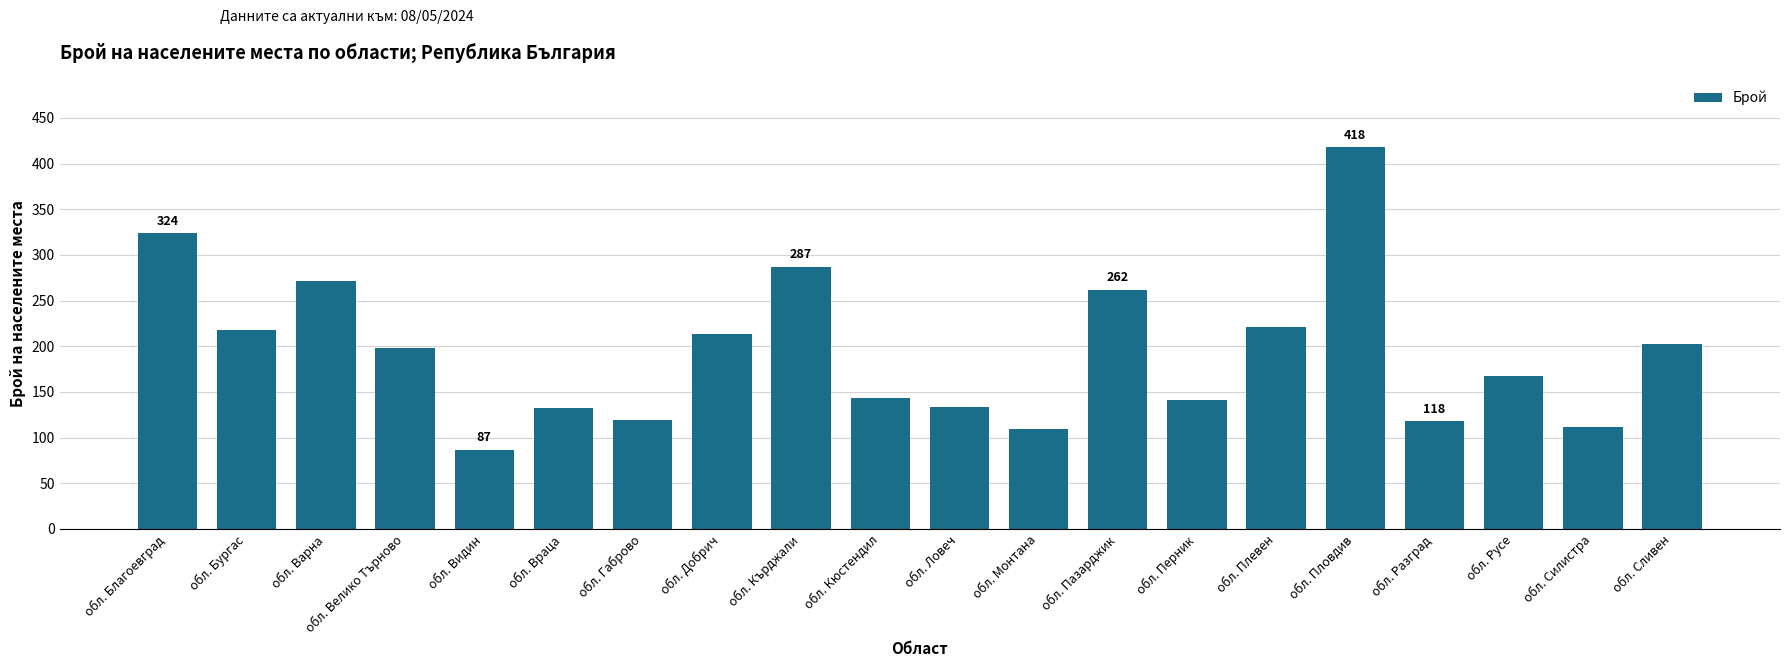

What is the change in value from обл. Враца to обл. Пловдив?

+286